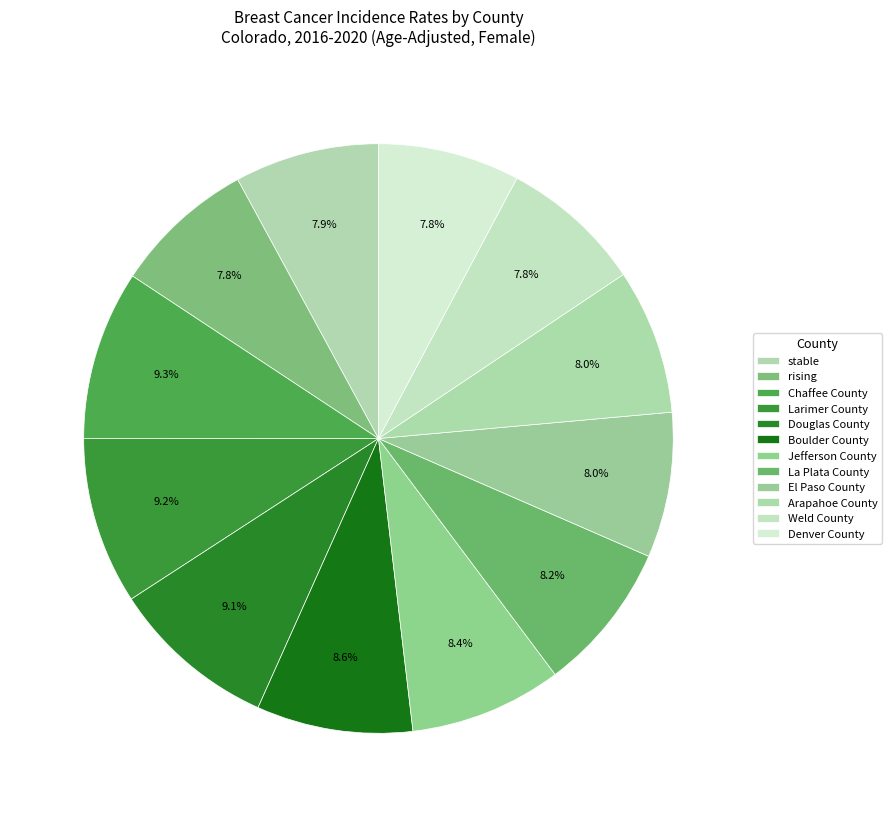

Count the number of slices in the pie.

12